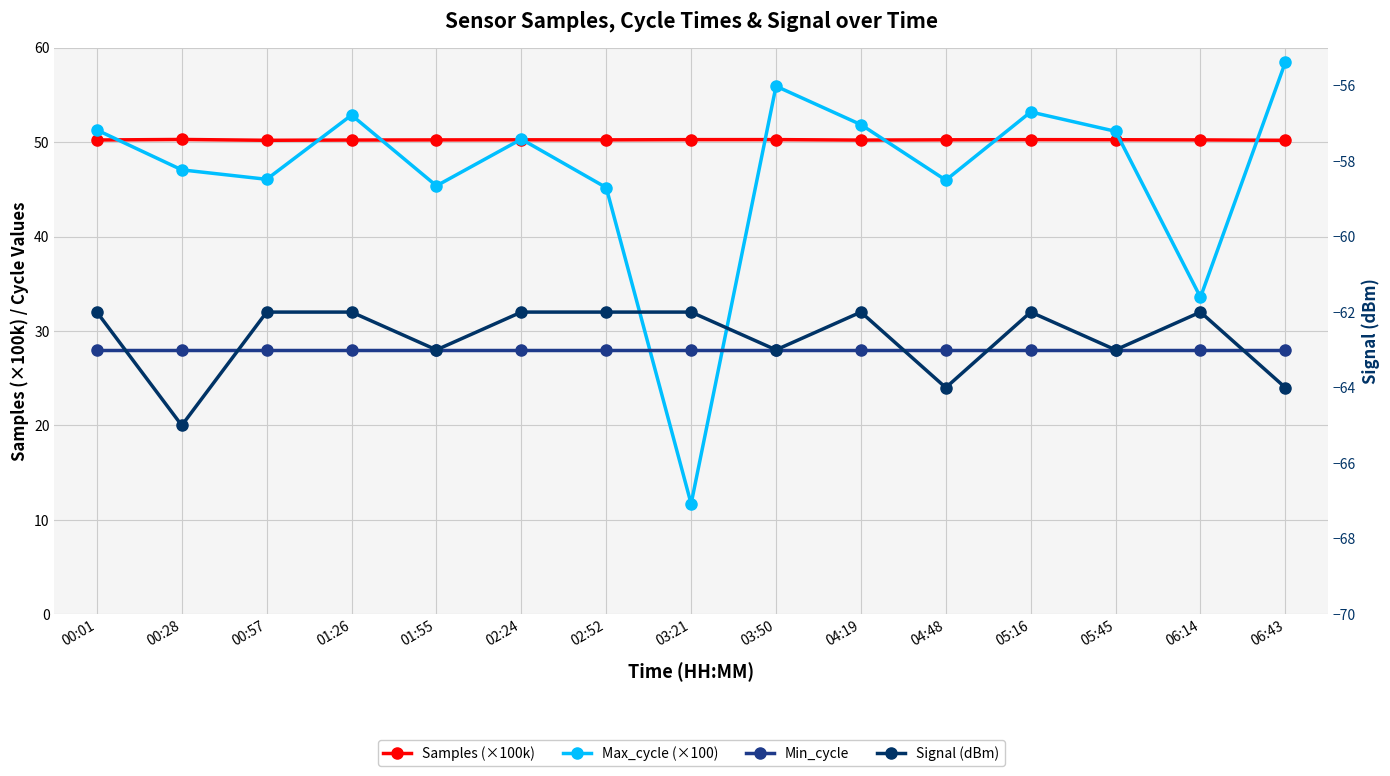

At which category does Signal (dBm) reach its first local peak?

04:19